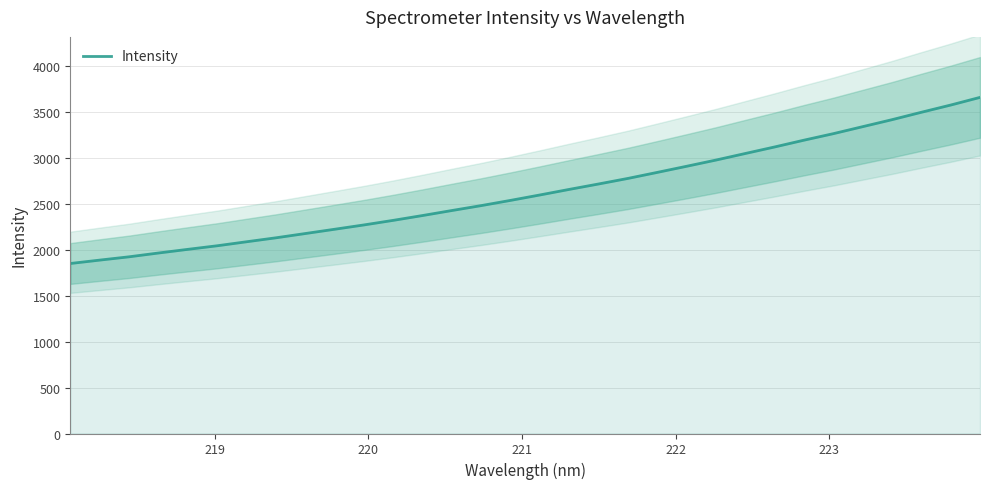

True or false: the data shows 1399.0 at 21.

False